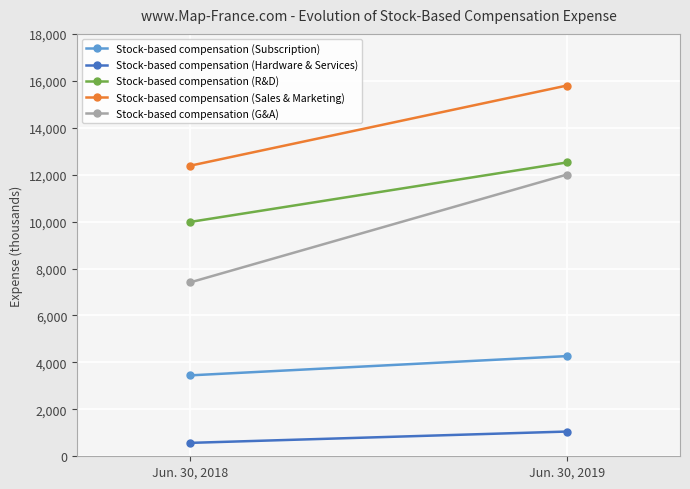

Which label corresponds to the smallest value in the chart?

Jun. 30, 2018